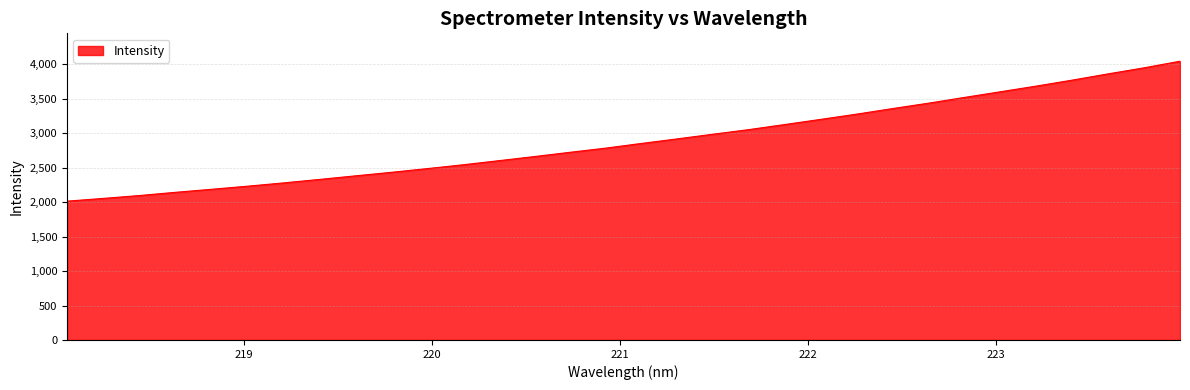

What is the difference between the maximum and minimum values?

2030.9